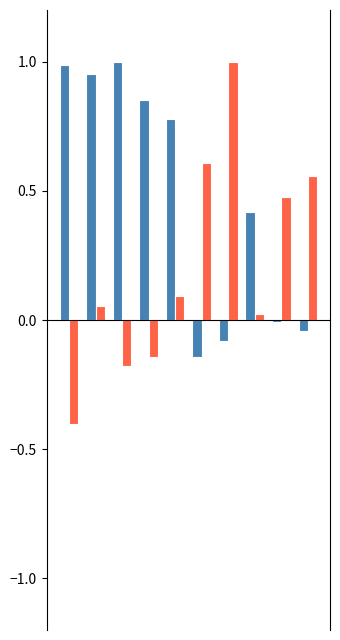

How many categories are shown in the chart?

10